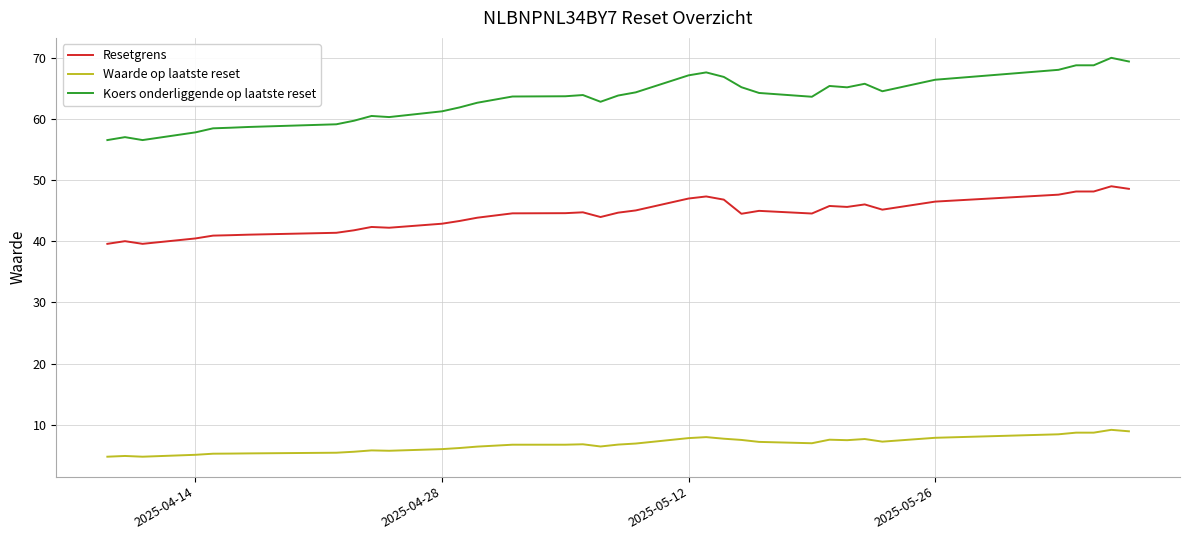

Rank the series by their average value, from lowest to highest.

Waarde op laatste reset, Resetgrens, Koers onderliggende op laatste reset